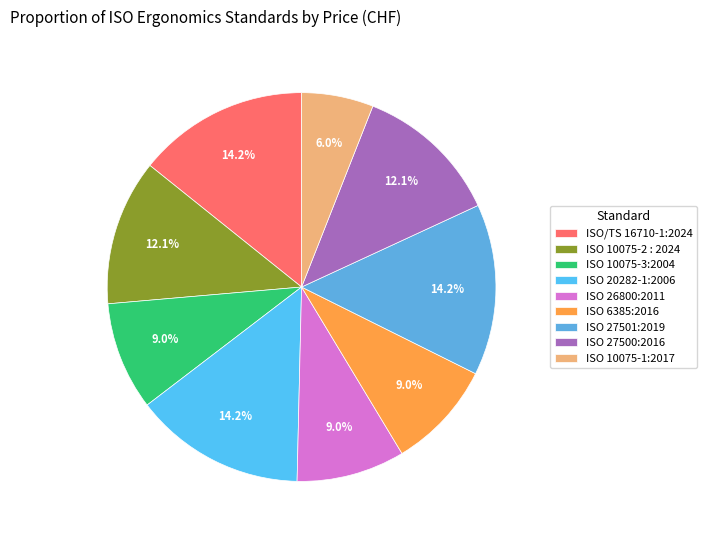

To the nearest percent, what percentage of the pie is ISO 20282-1:2006?

14%